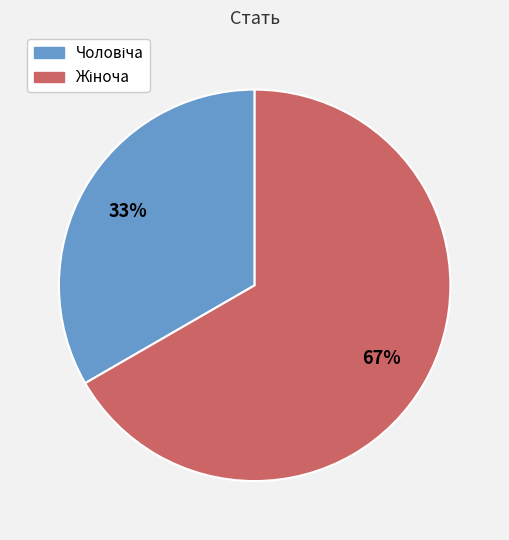

To the nearest percent, what is the average slice percentage?

50%